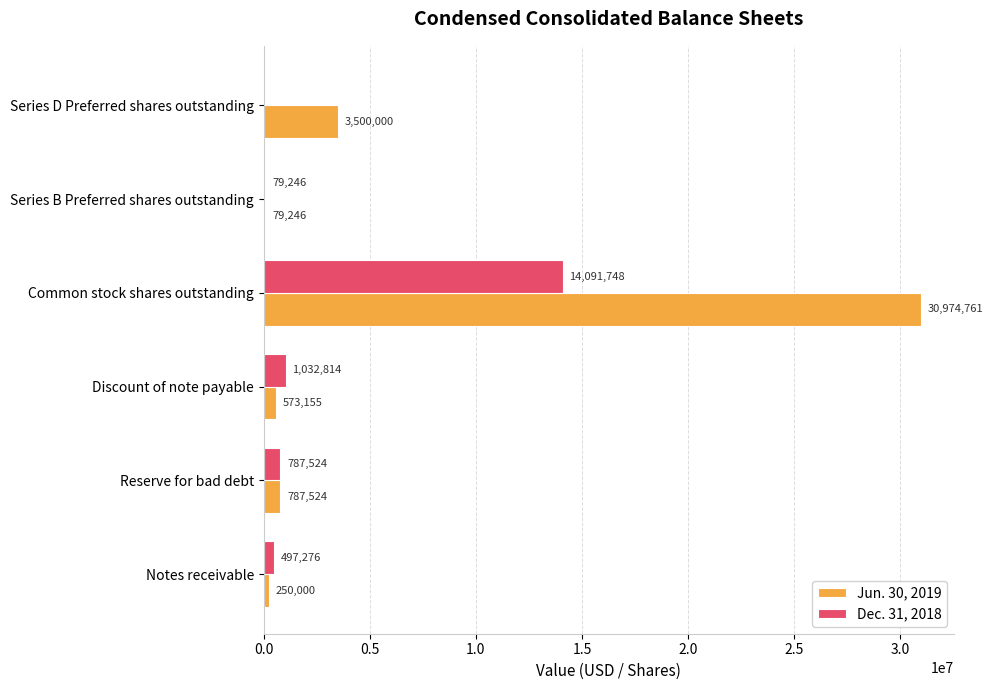

Is the value of Dec. 31, 2018 at Common stock shares outstanding greater than the value of Jun. 30, 2019 at Series B Preferred shares outstanding?

Yes